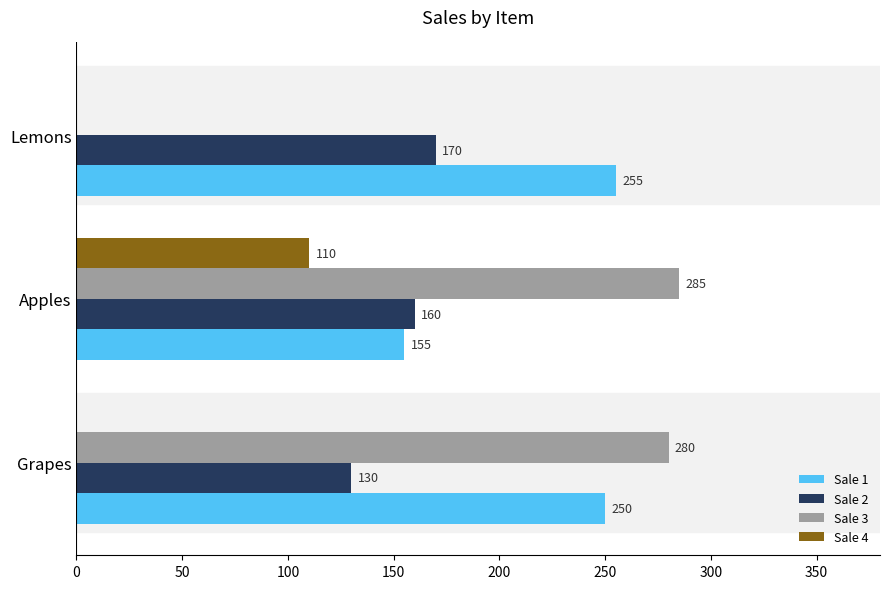

Which label corresponds to the largest value in the chart?

Apples